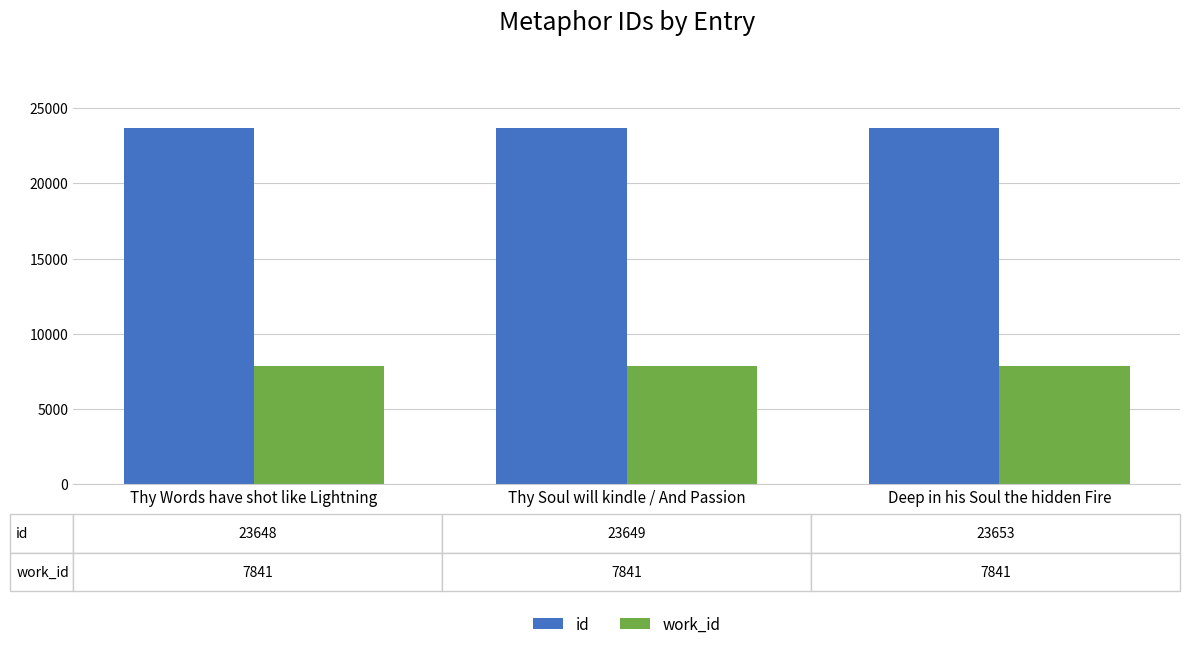

What is the spread (max minus min) of values at Thy Soul will kindle / And Passion?

15808